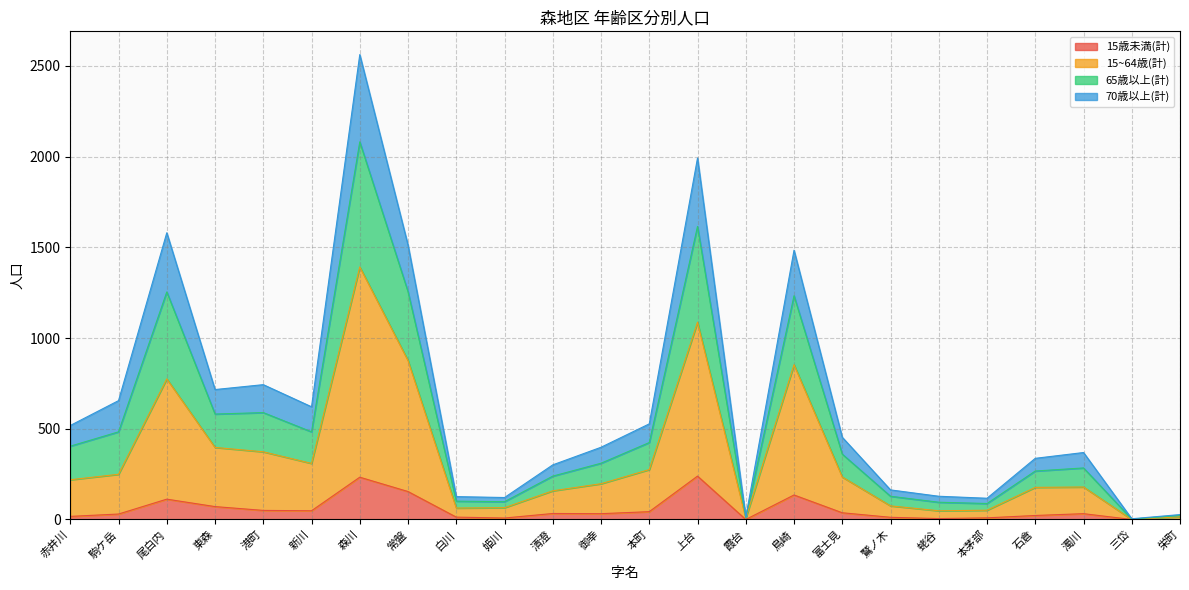

True or false: 15歳未満(計) has a value of 242 at 常盤.

False